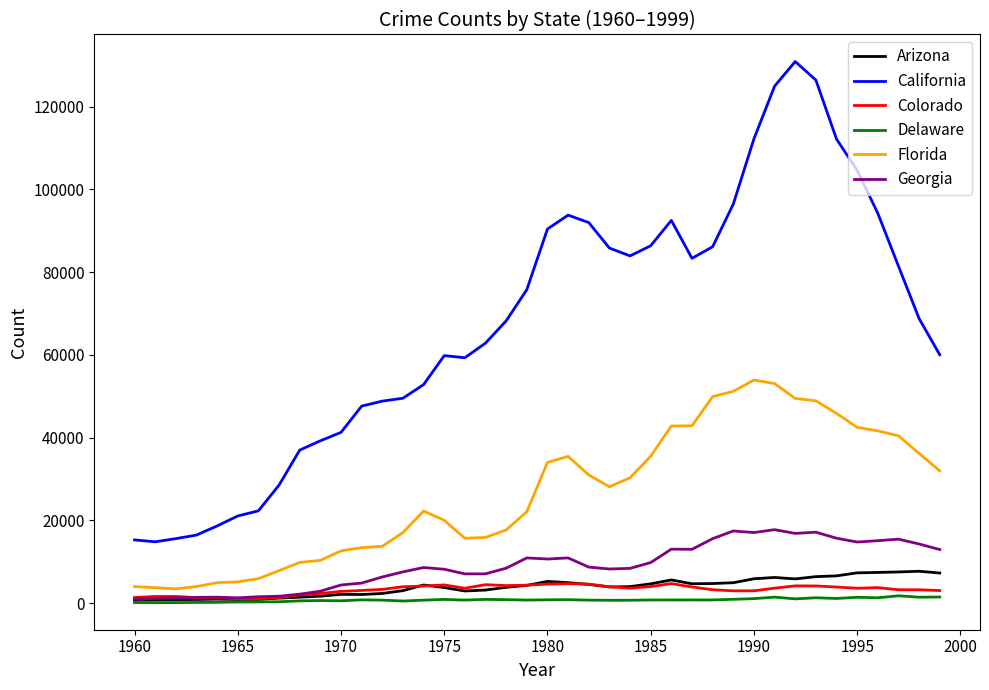

What is the difference between the second highest and second lowest values in the Colorado series?

3653